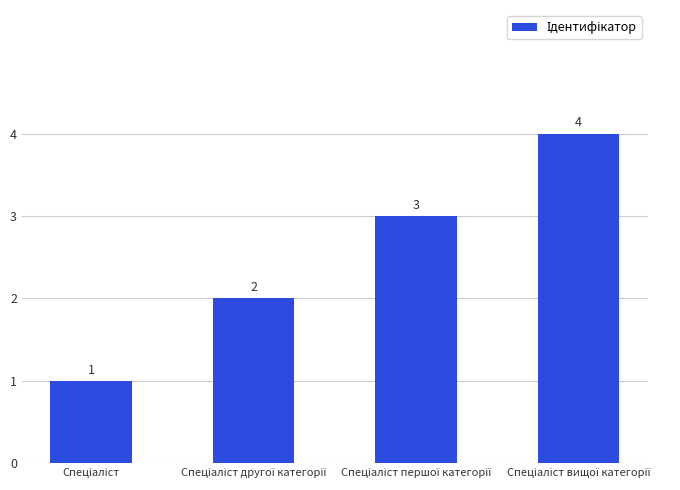

What is the smallest value displayed?

1